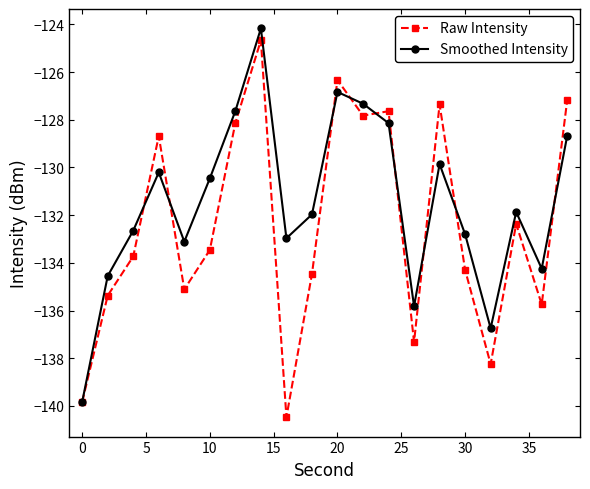

In Smoothed Intensity, how many points are higher than both neighbors (excluding endpoints)?

5